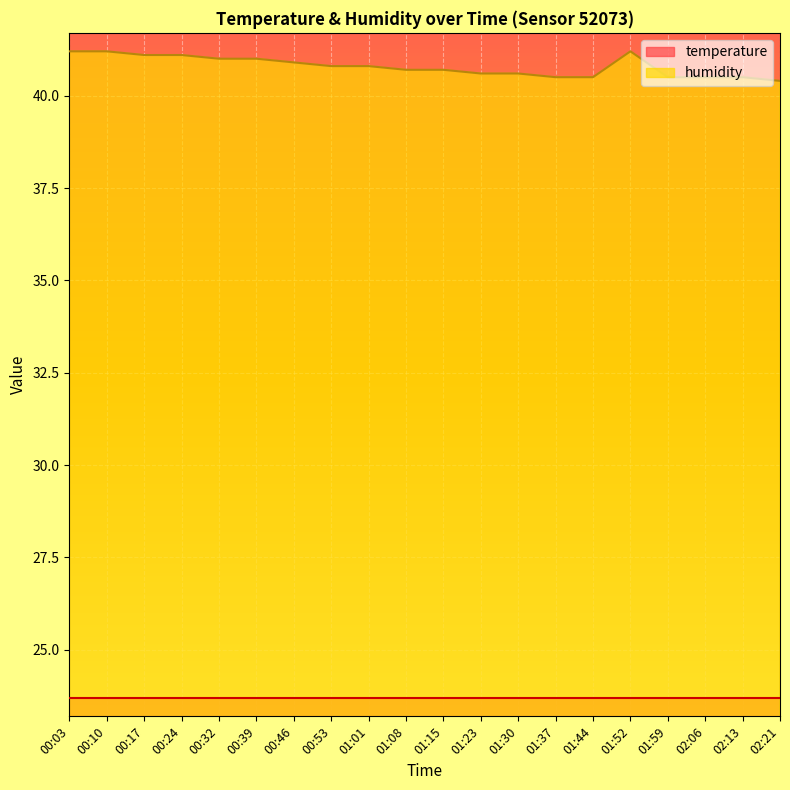

What is the change in value from 01:15 to 02:21?

-0.3